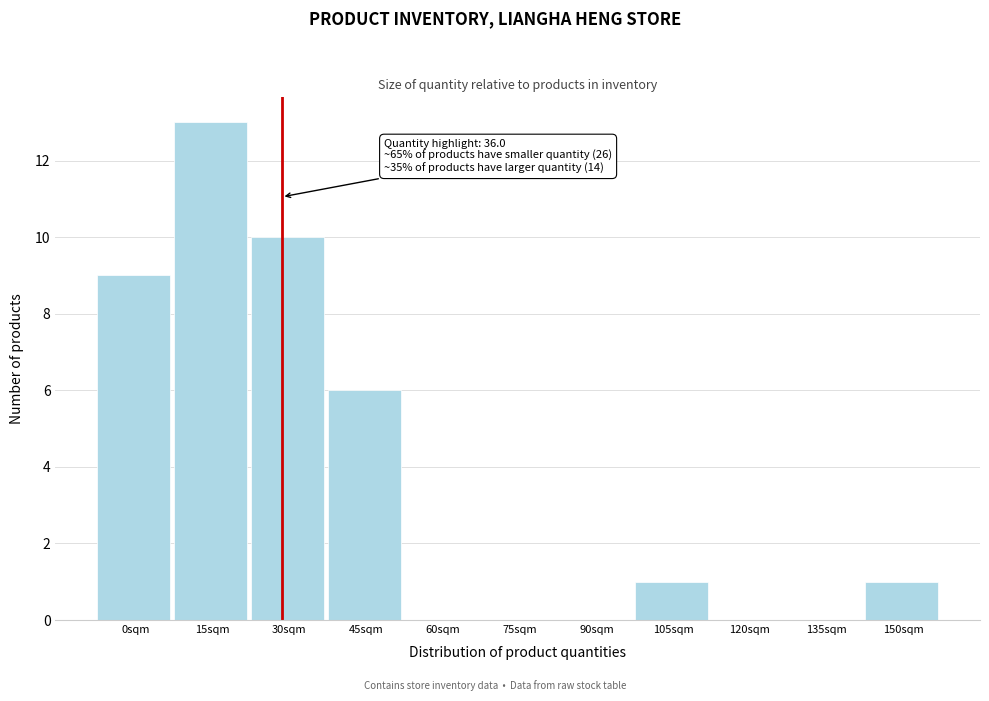

Reading left to right, what are all the values shown in this chart?

0sqm=9	15sqm=13	30sqm=10	45sqm=6	60sqm=0	75sqm=0	90sqm=0	105sqm=1	120sqm=0	135sqm=0	150sqm=1